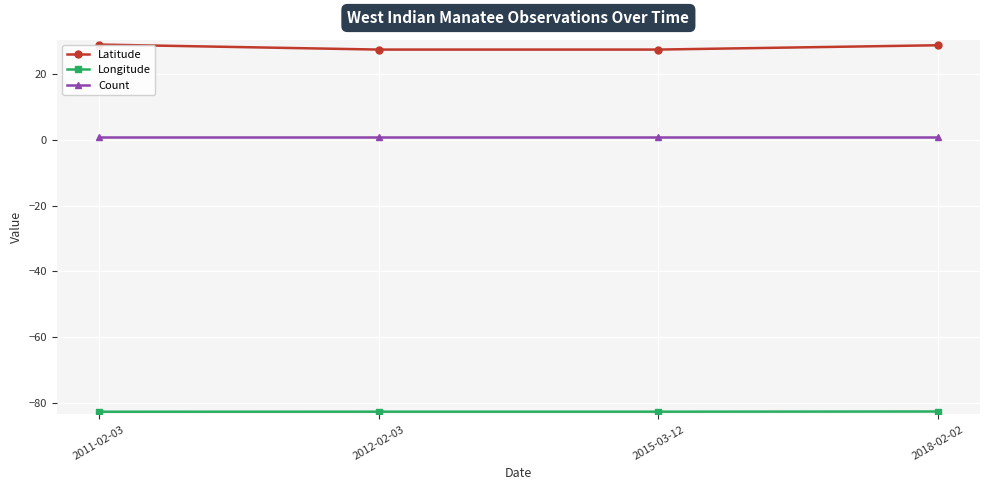

True or false: Latitude and Count cross at least once.

False